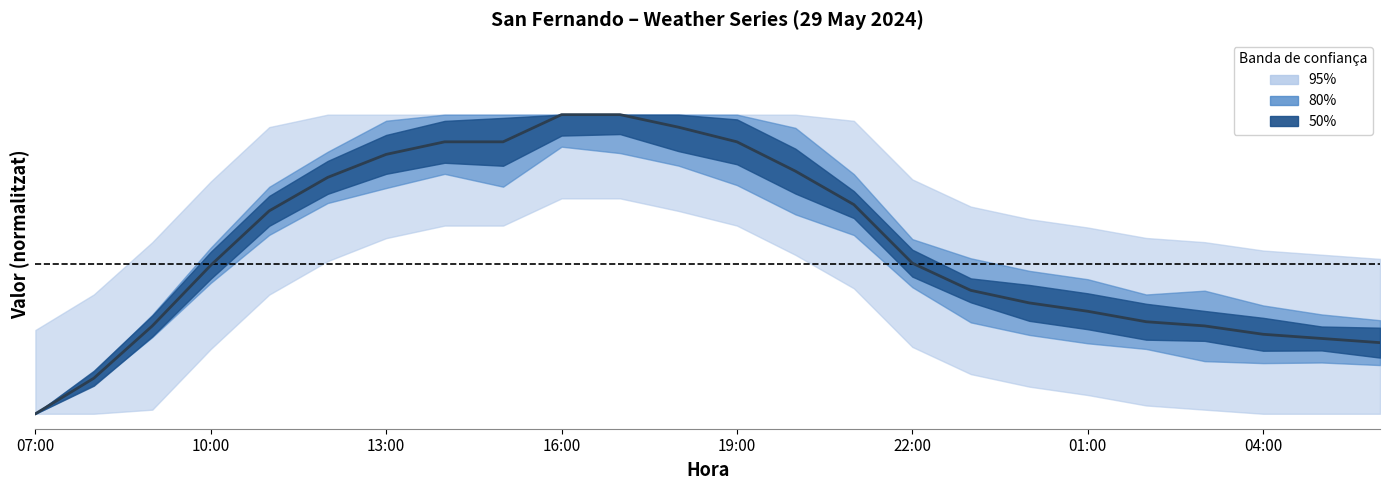

Count the number of values greater than 0.

23